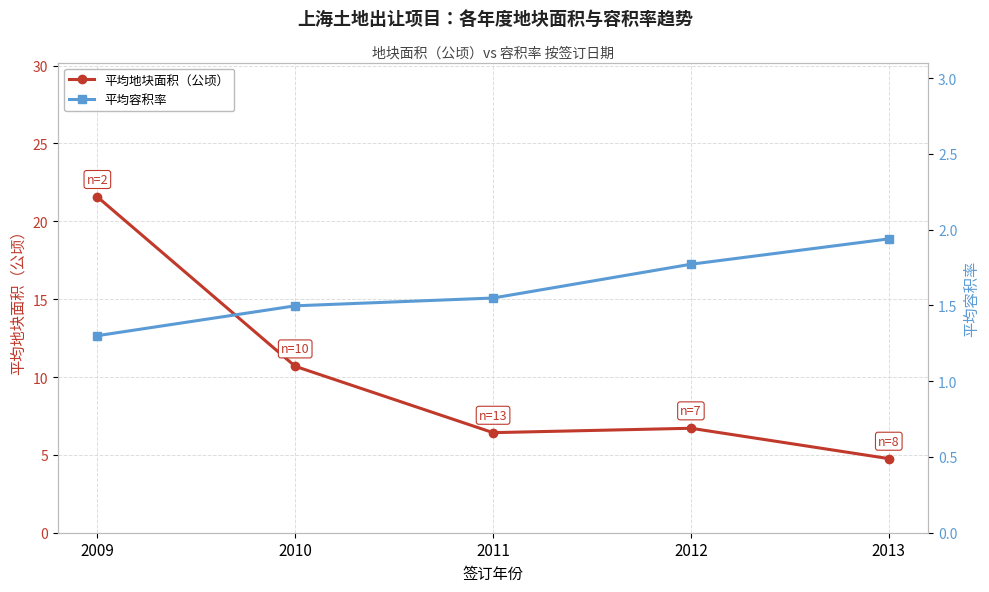

What is the difference between the second highest and second lowest values in the 平均容积率 series?

0.3